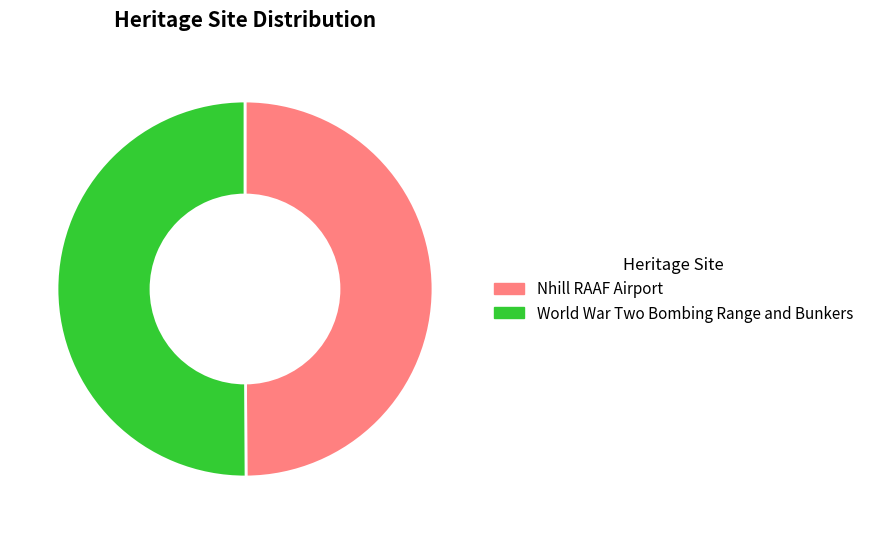

What is the ratio of the value at World War Two Bombing Range and Bunkers to the value at Nhill RAAF Airport?

1.0